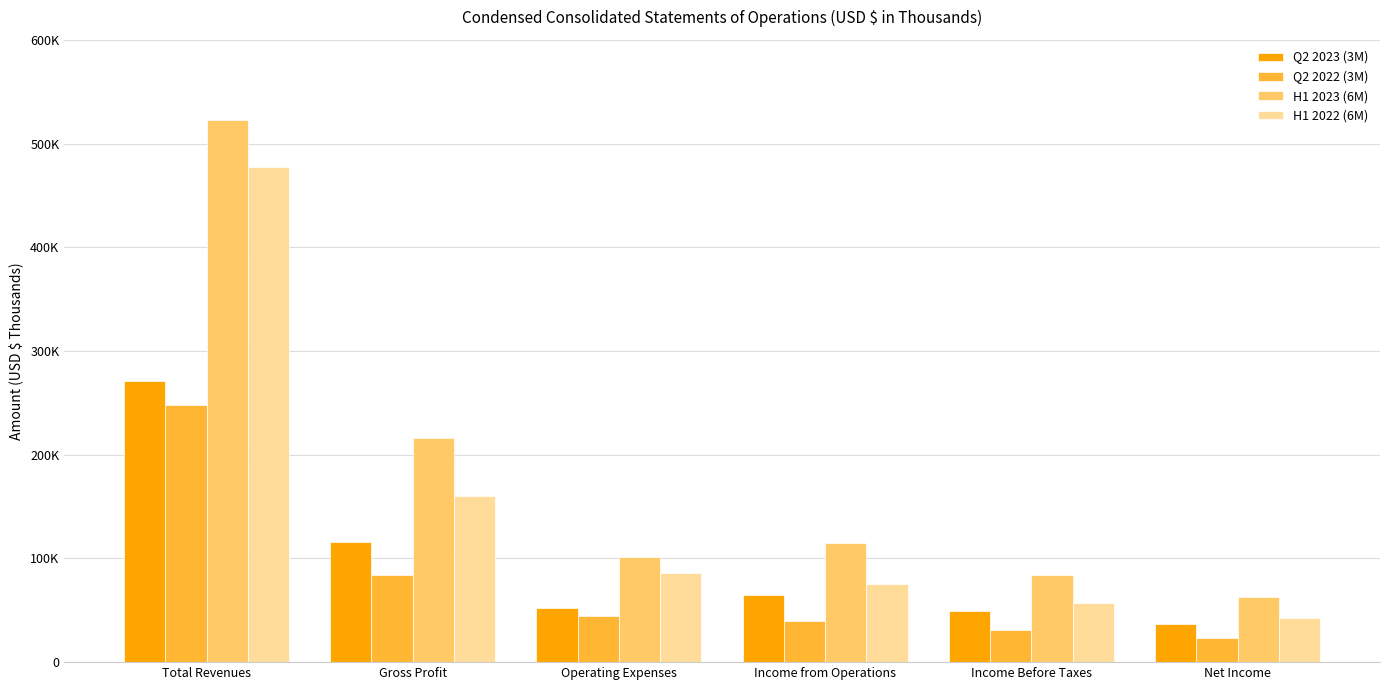

What is the highest value of the H1 2023 (6M) series?

522516